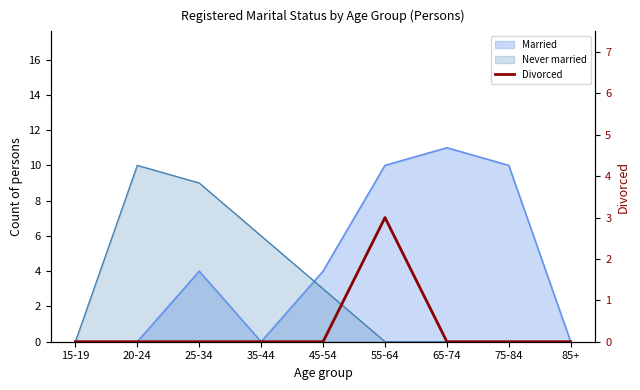

What is the label of the 8th point from the left?

75-84